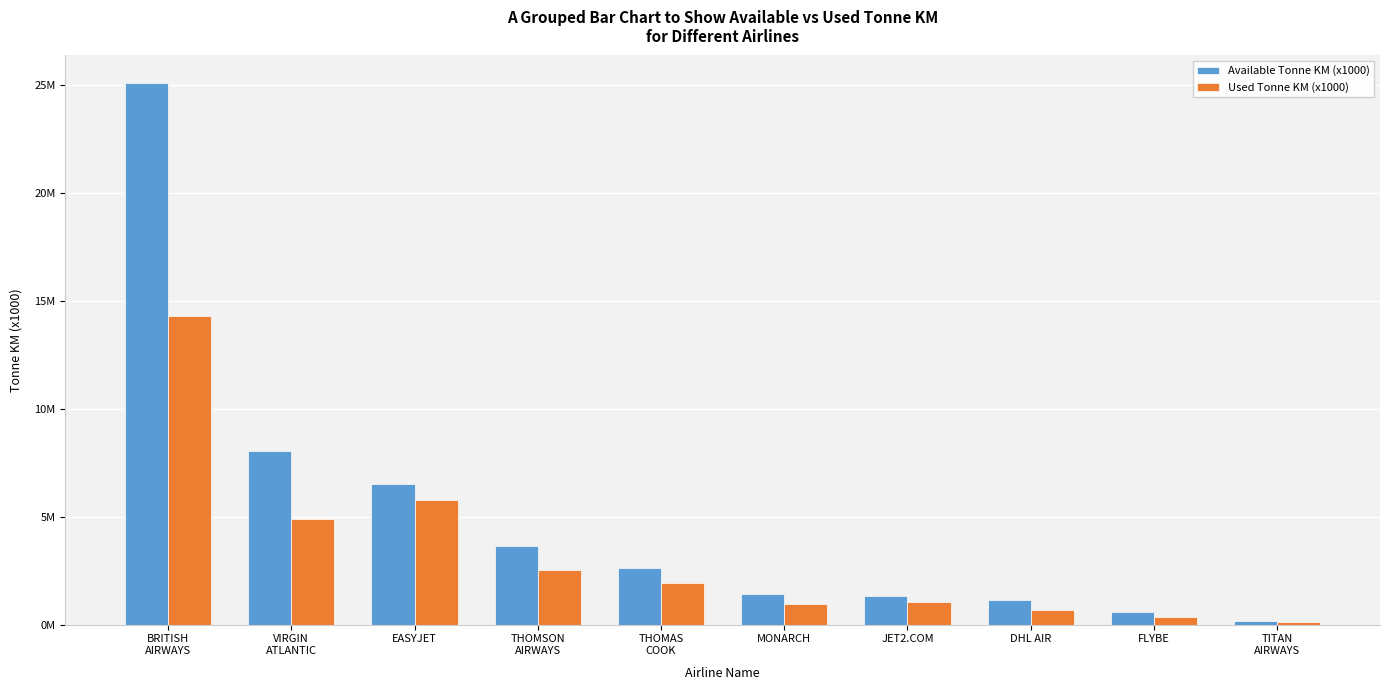

Does the chart contain stacked bars?

No